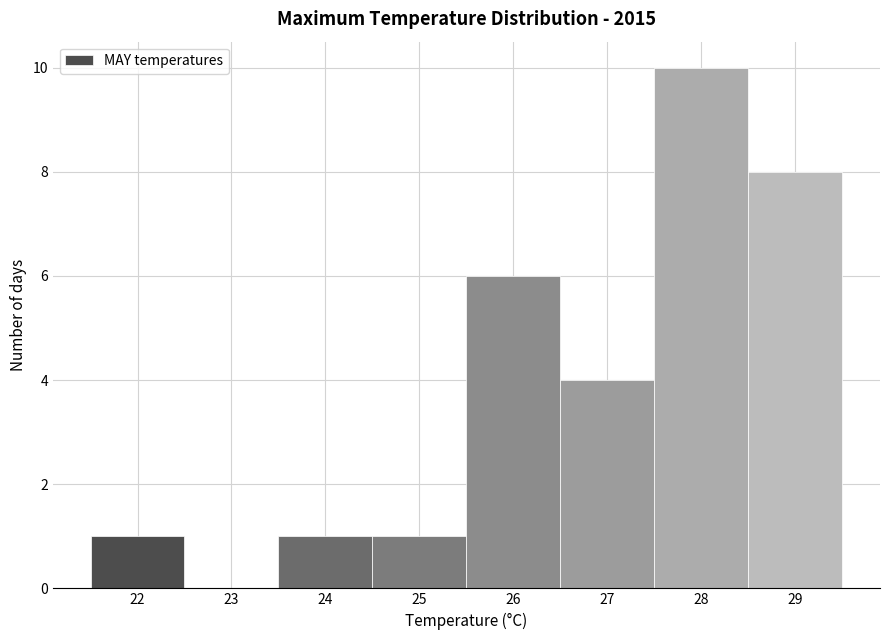

Reading left to right, transcribe this chart: for each bar, give the range it covers on the x-axis and its height. The values are not printed on the chart, so give them approximately, as read against the axis.

21.5 to 22.5: 1
22.5 to 23.5: 0
23.5 to 24.5: 1
24.5 to 25.5: 1
25.5 to 26.5: 6
26.5 to 27.5: 4
27.5 to 28.5: 10
28.5 to 29.5: 8